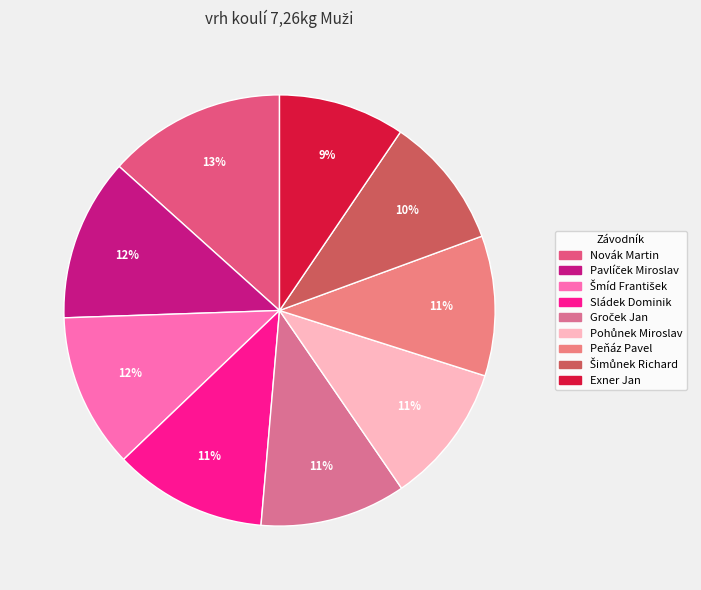

Count the number of slices in the pie.

9